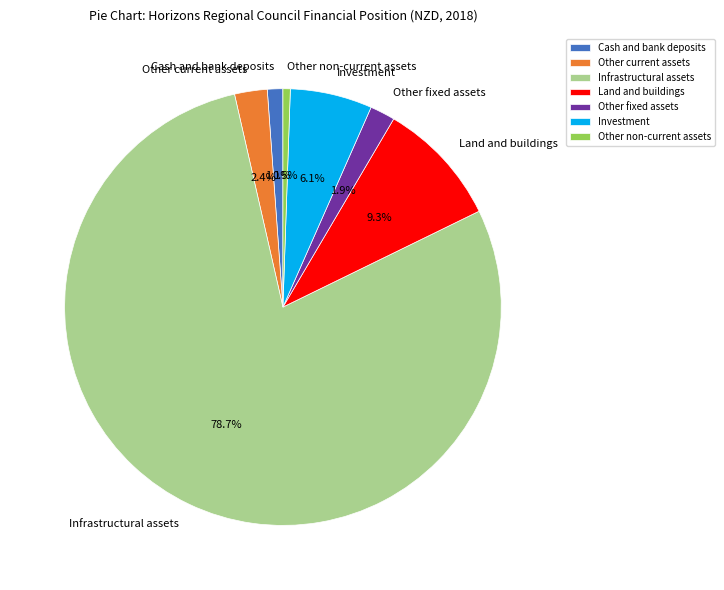

True or false: Investment accounts for 18% of the total.

False